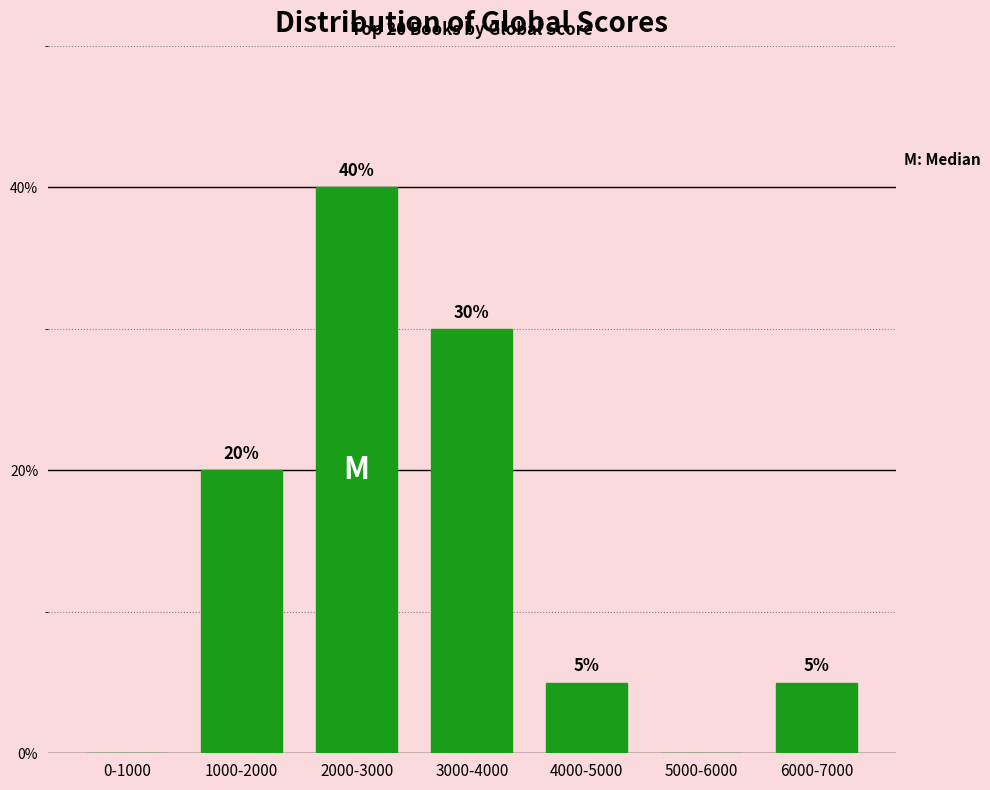

Reading left to right, transcribe all the data shown in this chart.

0-1000=0	1000-2000=20	2000-3000=40	3000-4000=30	4000-5000=5	5000-6000=0	6000-7000=5